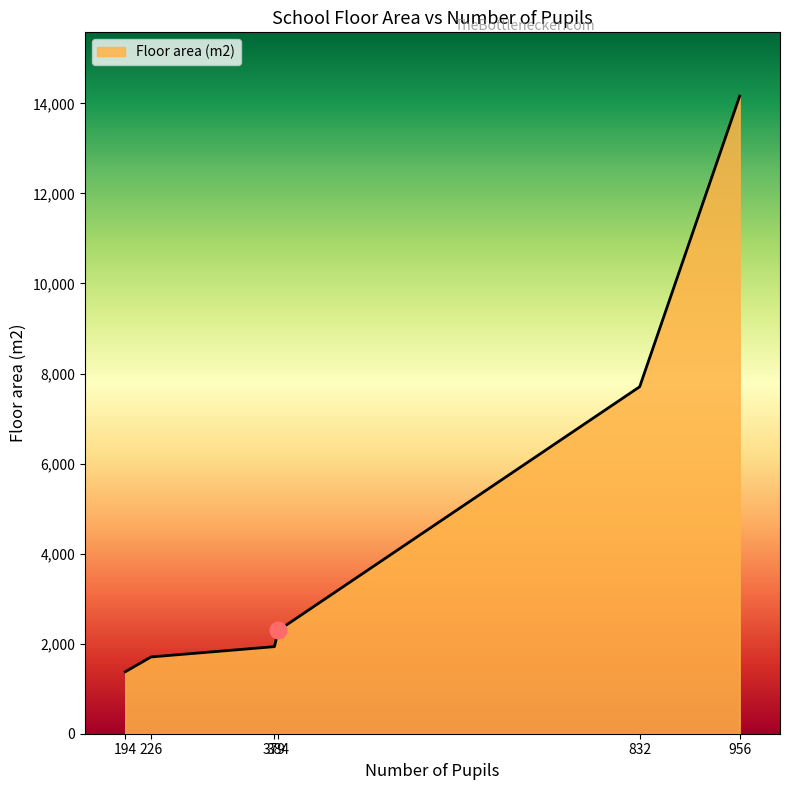

How many lines are shown in the chart?

1